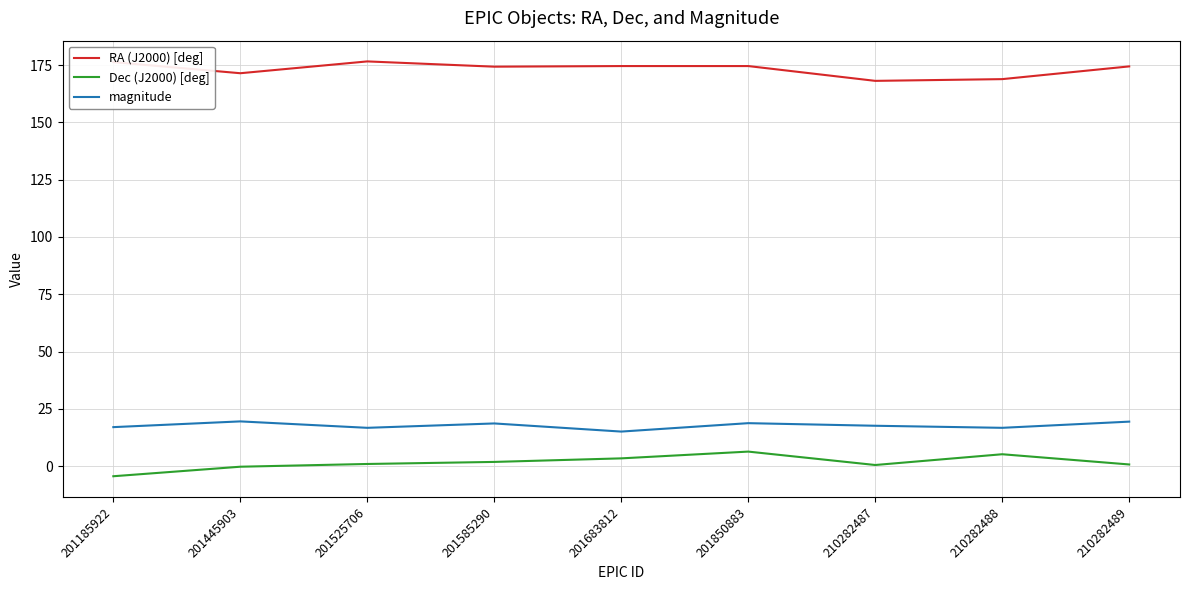

True or false: Dec (J2000) [deg] has more than 1 interior local peaks.

True